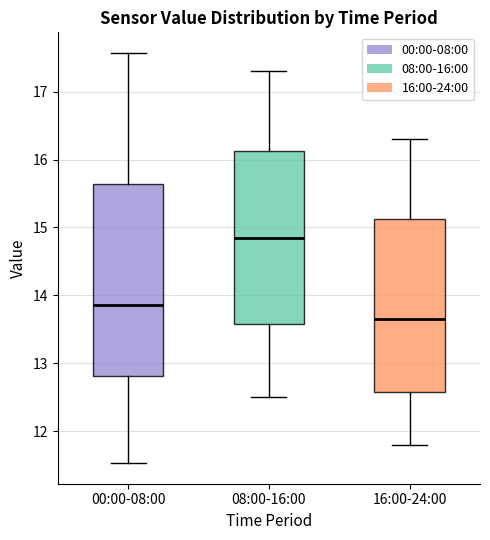

Reading left to right, transcribe this box plot: for each box, give where its median line is, the range the box spans, and where its two whiskers end, as read against the y-axis. The values are not printed on the chart, so give them approximately, as read against the axis.

00:00-08:00: median 13.9, box 12.8 to 15.6, whiskers 11.5 to 17.6
08:00-16:00: median 14.9, box 13.6 to 16.1, whiskers 12.5 to 17.3
16:00-24:00: median 13.7, box 12.6 to 15.1, whiskers 11.8 to 16.3